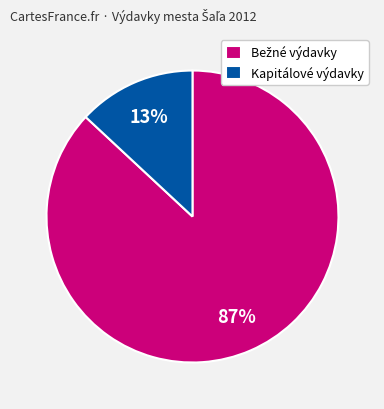

To the nearest percent, what portion does Kapitálové výdavky represent?

13%